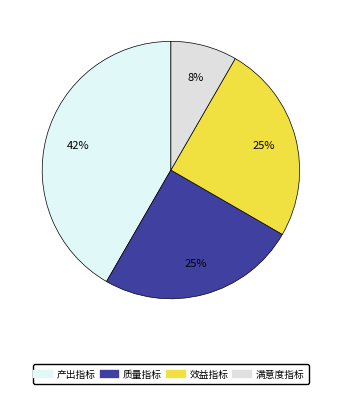

The 质量指标 slice represents 25% of the pie. True or false?

True